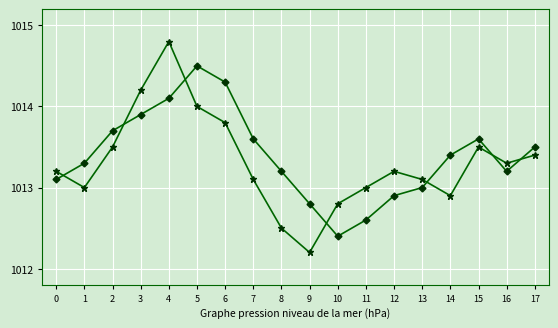

What is the total value across all series at 0?

2026.3